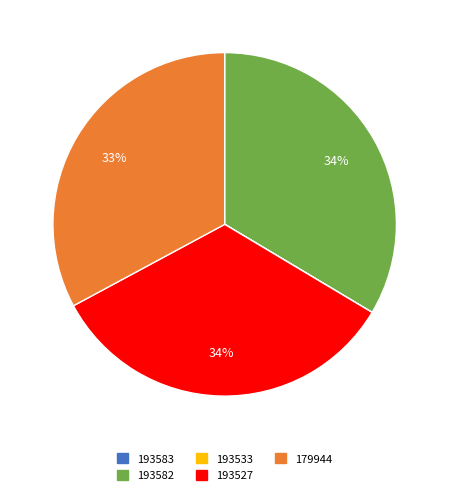

Is there a majority slice in this chart?

No